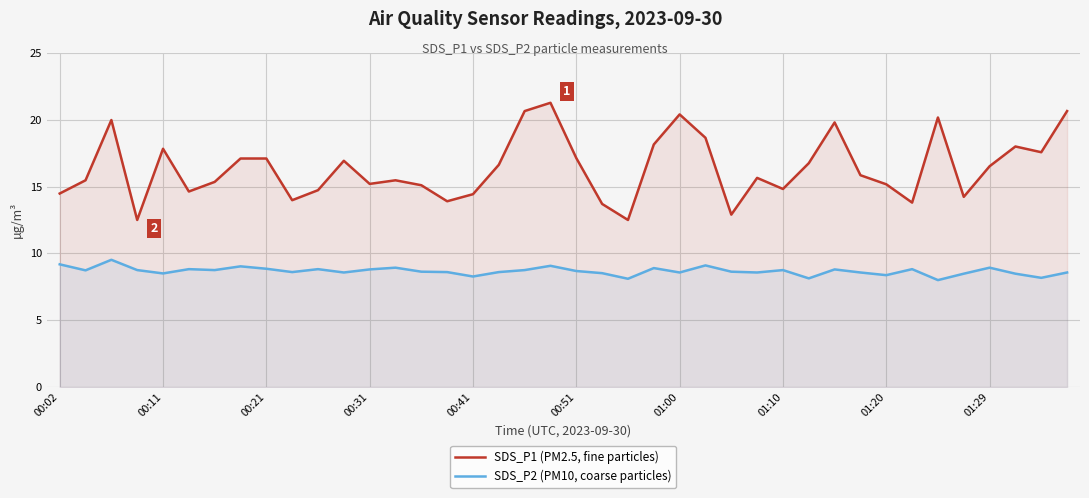

At how many categories does at least one series exceed 9?

40